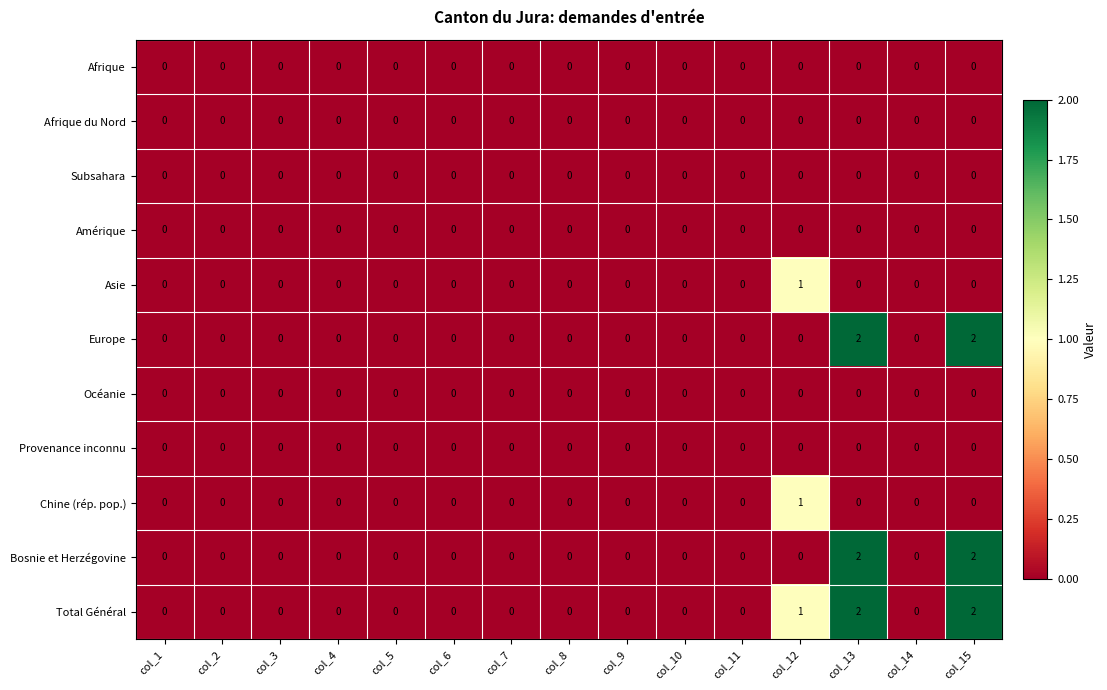

Which series has the largest total across all categories?

Total Général